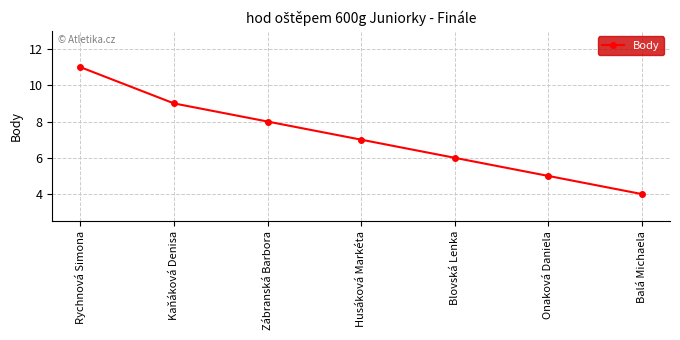

List the labels in order of value, smallest first.

Balá Michaela, Onaková Daniela, Blovská Lenka, Husáková Markéta, Zábranská Barbora, Kaňáková Denisa, Rychnová Simona